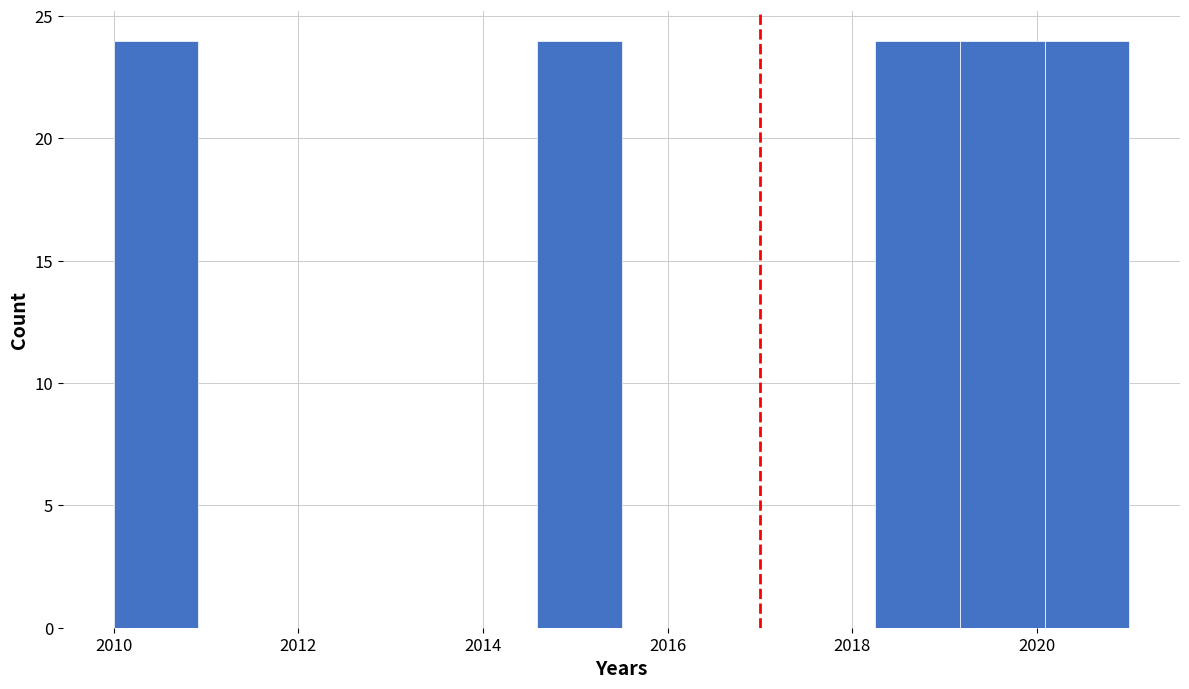

What is the height of the bar covering 2010.0 to 2011.0 on the x-axis? Neither the bar edges nor the heights are printed on the chart, so give them approximately, as read against the axes.

24